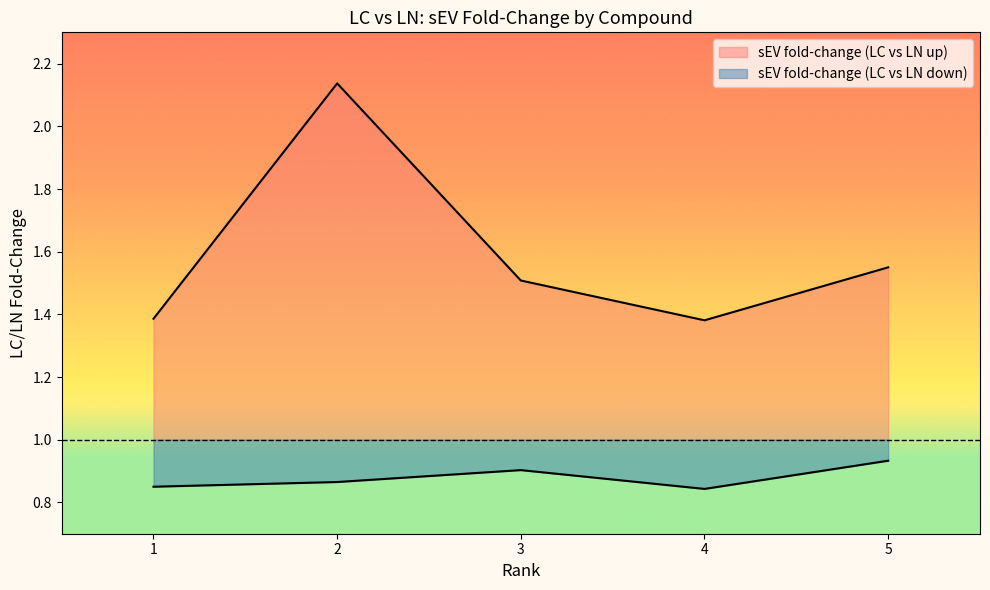

What is the sum of all sEV fold-change (LC vs LN up) values?

8.0